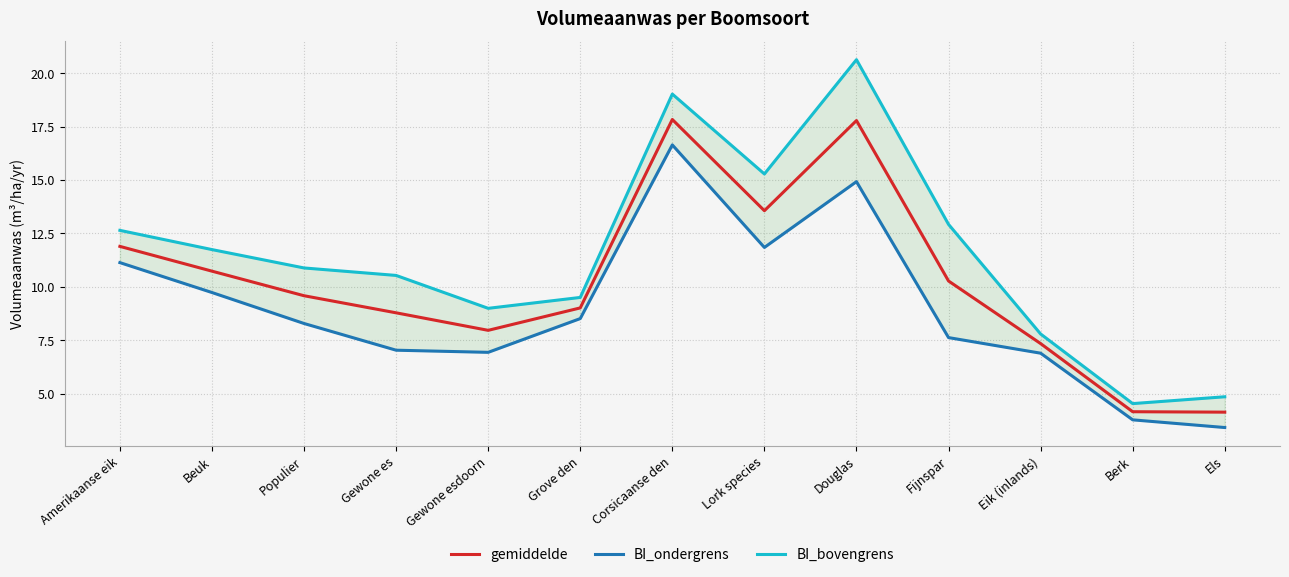

Reading left to right, what are all the values shown in this chart?

gemiddelde: Amerikaanse eik=11.9	Beuk=10.7	Populier=9.6	Gewone es=8.8	Gewone esdoorn=8.0	Grove den=9.0	Corsicaanse den=17.8	Lork species=13.6	Douglas=17.8	Fijnspar=10.3	Eik (inlands)=7.3	Berk=4.2	Els=4.1
BI_ondergrens: Amerikaanse eik=11.1	Beuk=9.7	Populier=8.3	Gewone es=7.0	Gewone esdoorn=6.9	Grove den=8.5	Corsicaanse den=16.6	Lork species=11.8	Douglas=14.9	Fijnspar=7.6	Eik (inlands)=6.9	Berk=3.8	Els=3.4
BI_bovengrens: Amerikaanse eik=12.6	Beuk=11.7	Populier=10.9	Gewone es=10.5	Gewone esdoorn=9.0	Grove den=9.5	Corsicaanse den=19.0	Lork species=15.3	Douglas=20.6	Fijnspar=12.9	Eik (inlands)=7.8	Berk=4.5	Els=4.8